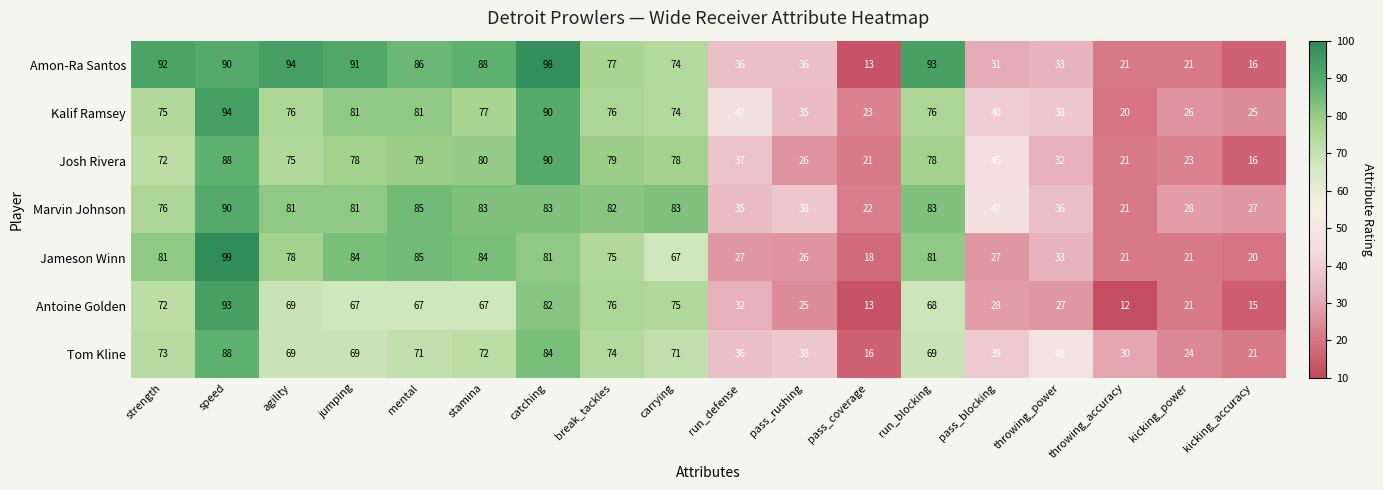

At run_blocking, list the series in order from smallest to largest.

Antoine Golden, Tom Kline, Kalif Ramsey, Josh Rivera, Jameson Winn, Marvin Johnson, Amon-Ra Santos